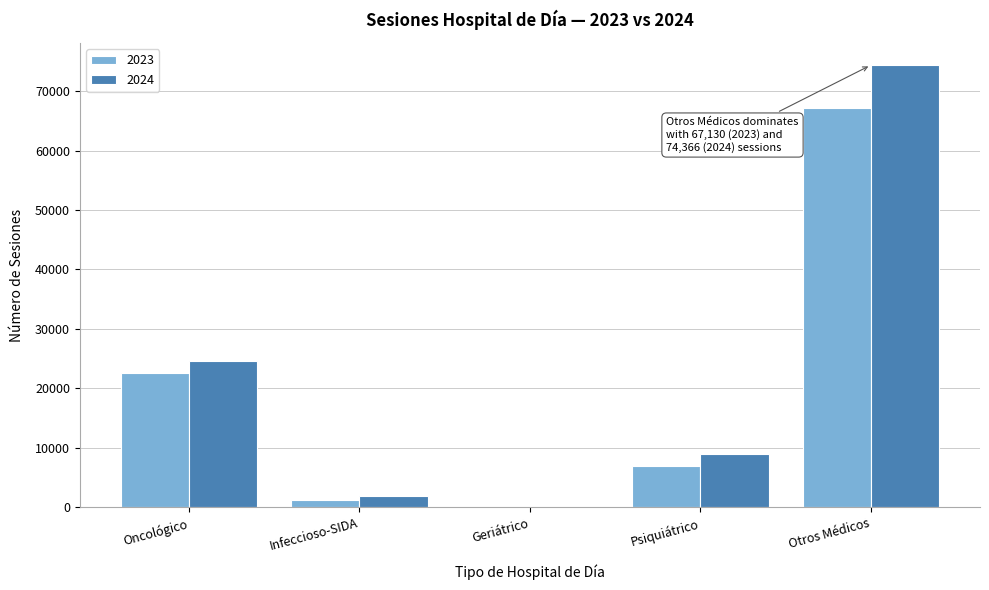

Reading right to left, extract all data points from this chart.

2023: Otros Médicos=67130	Psiquiátrico=6927	Geriátrico=65	Infeccioso-SIDA=1166	Oncológico=22639
2024: Otros Médicos=74366	Psiquiátrico=9044	Geriátrico=83	Infeccioso-SIDA=1913	Oncológico=24617